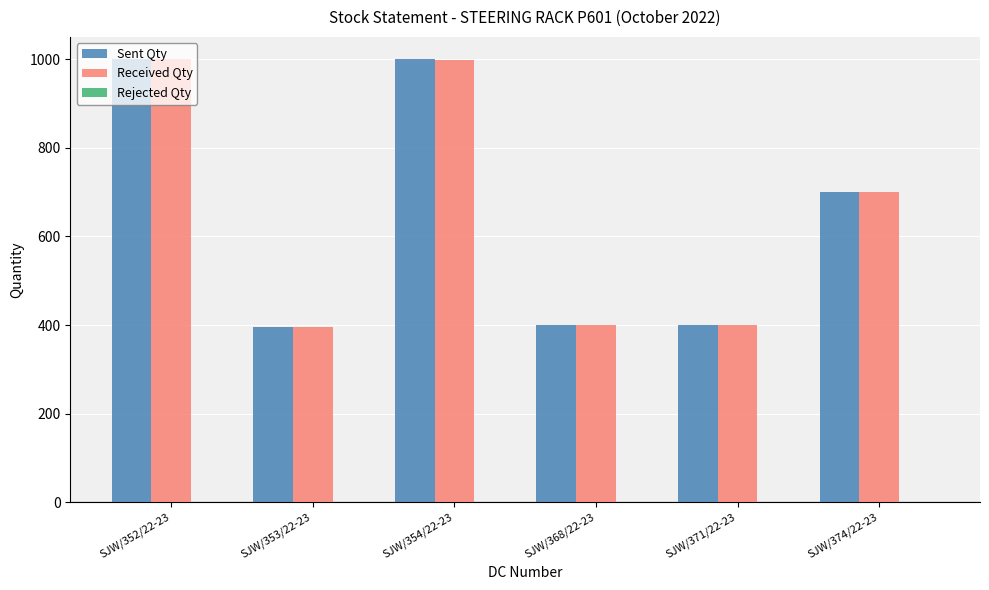

Does the chart contain stacked bars?

No